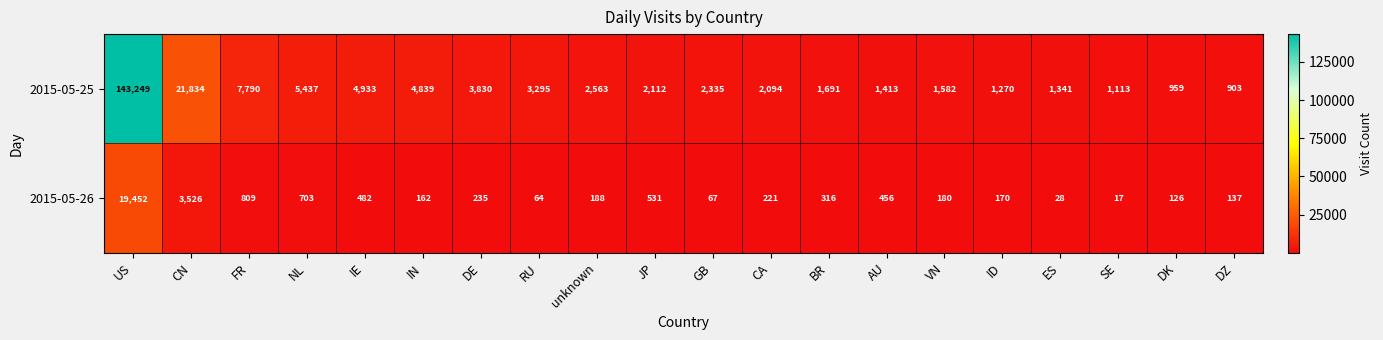

Which series has the largest range (max minus min)?

2015-05-25